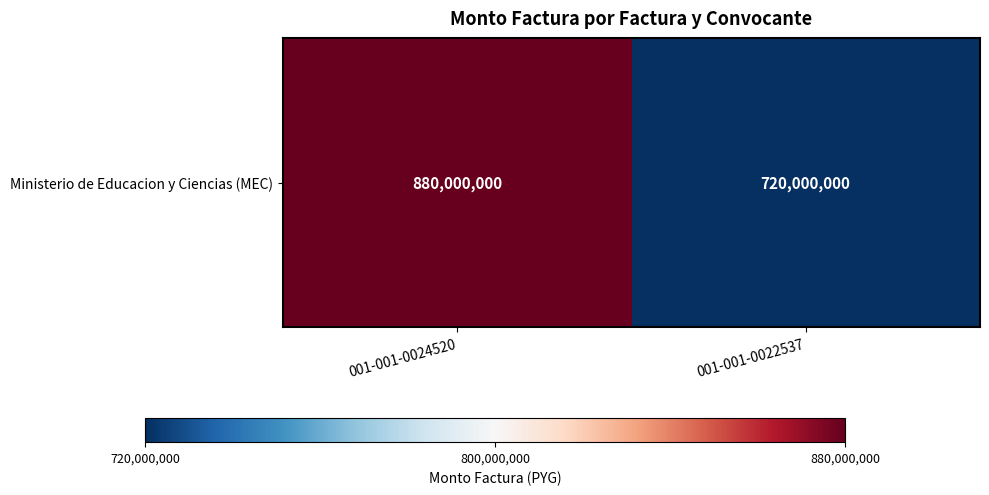

True or false: the data shows 720000000 at 001-001-0022537.

True